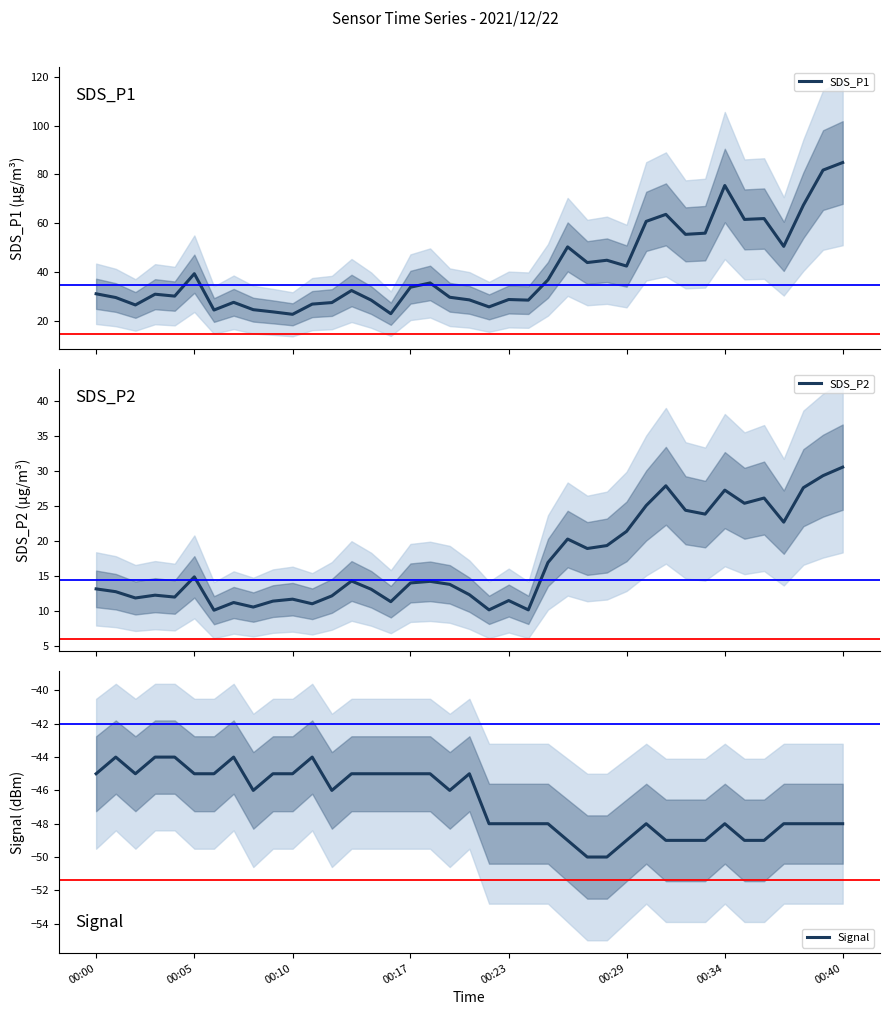

What is the sum of all SDS_P1 values?

1594.1